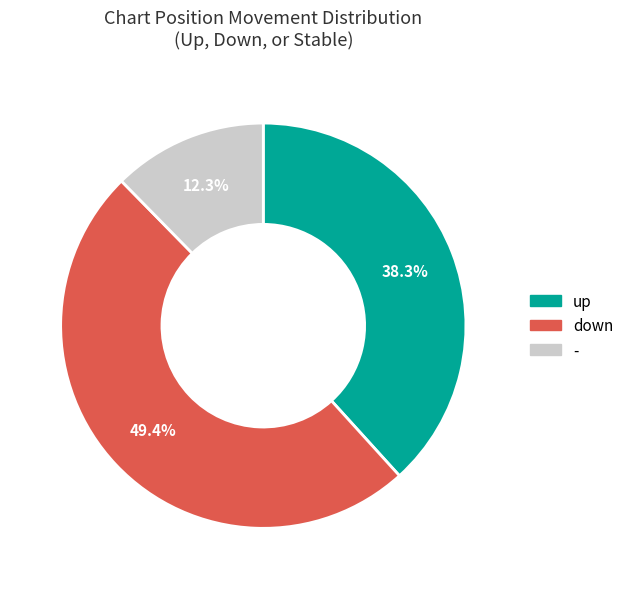

What percentage is the - slice, to the nearest percent?

12%